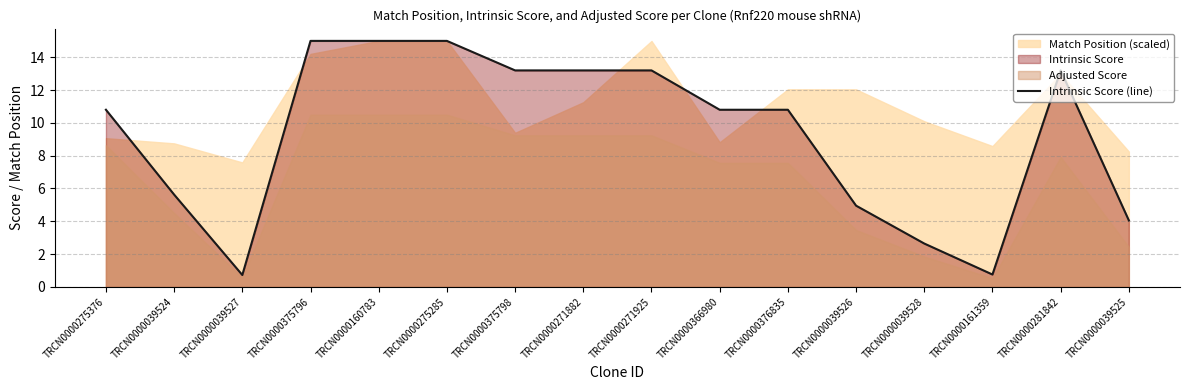

Reading left to right, list all the values displayed in this chart.

10.8	5.6	0.7	15.0	15.0	15.0	13.2	13.2	13.2	10.8	10.8	5.0	2.6	0.8	13.2	4.0